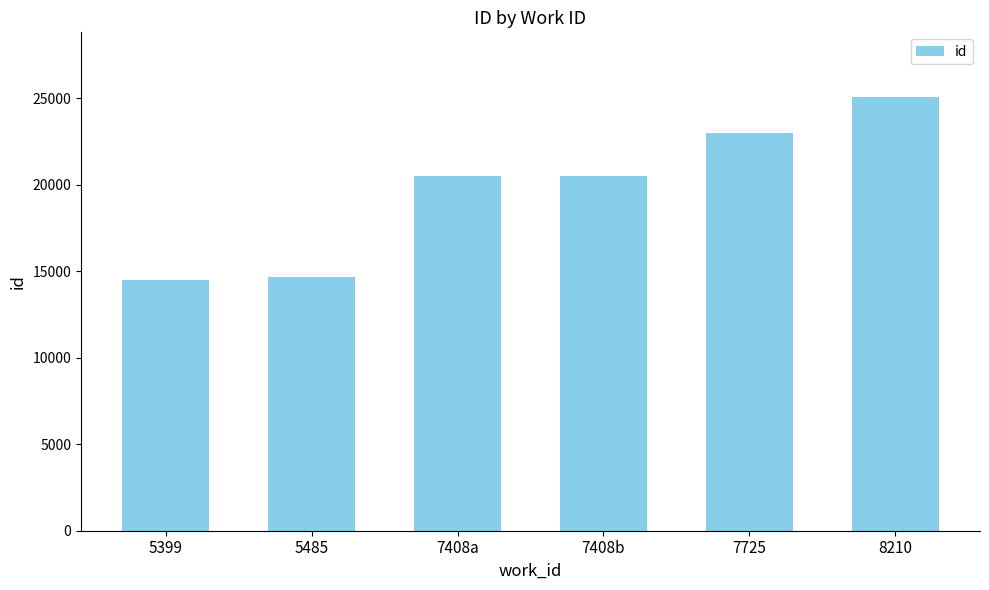

What is the minimum value shown in the chart?

14491